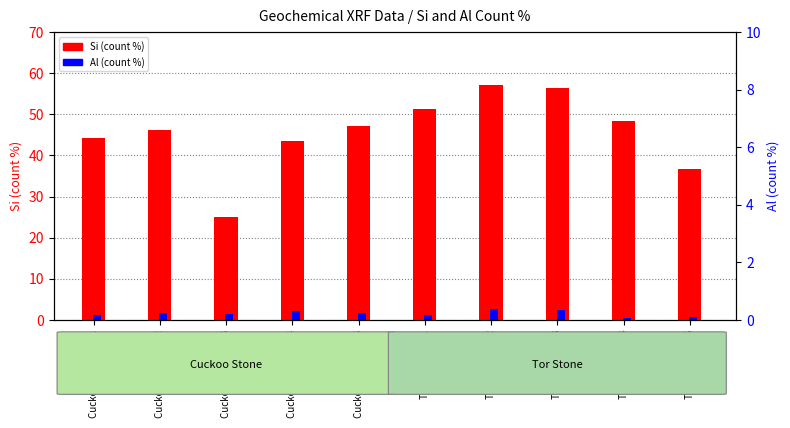

What is the label of the 6th bar from the right?

Cuckoo Stone Rep5